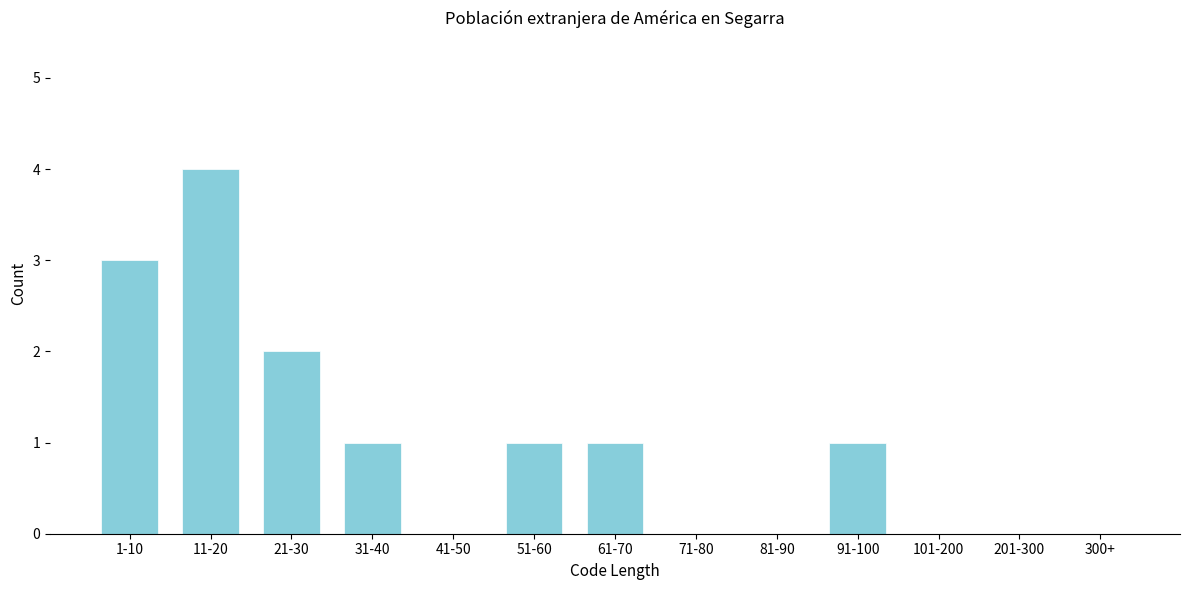

Reading left to right, extract all data points from this chart.

1-10=3	11-20=4	21-30=2	31-40=1	41-50=0	51-60=1	61-70=1	71-80=0	81-90=0	91-100=1	101-200=0	201-300=0	300+=0